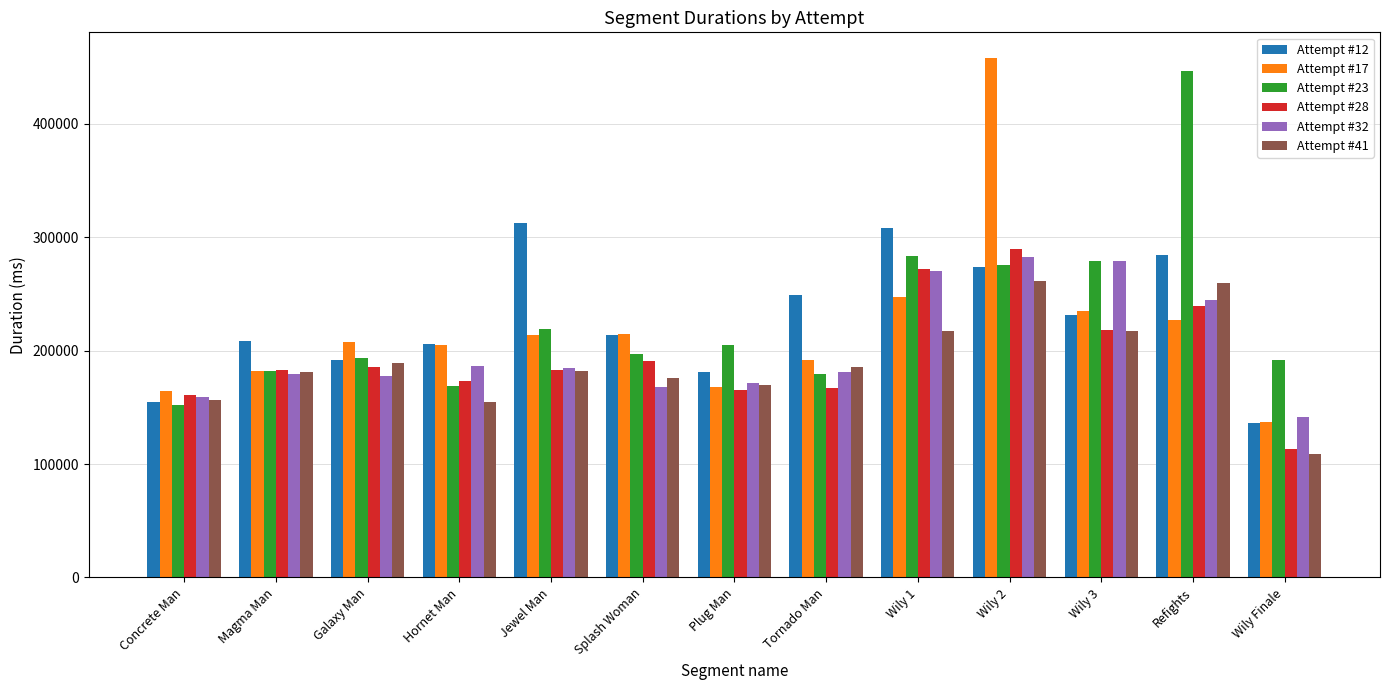

How many bars are there in each group?

6